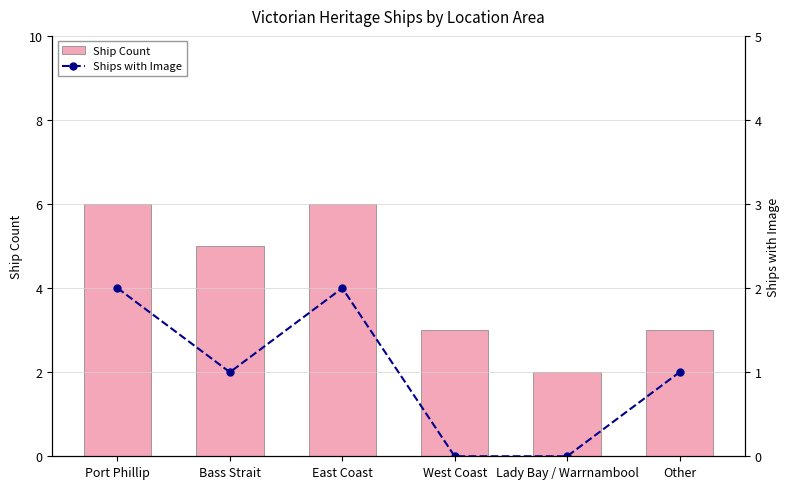

Reading left to right, list all the values displayed in this chart.

Ship Count: Port Phillip=6	Bass Strait=5	East Coast=6	West Coast=3	Lady Bay / Warrnambool=2	Other=3
Ships with Image: Port Phillip=2	Bass Strait=1	East Coast=2	West Coast=0	Lady Bay / Warrnambool=0	Other=1